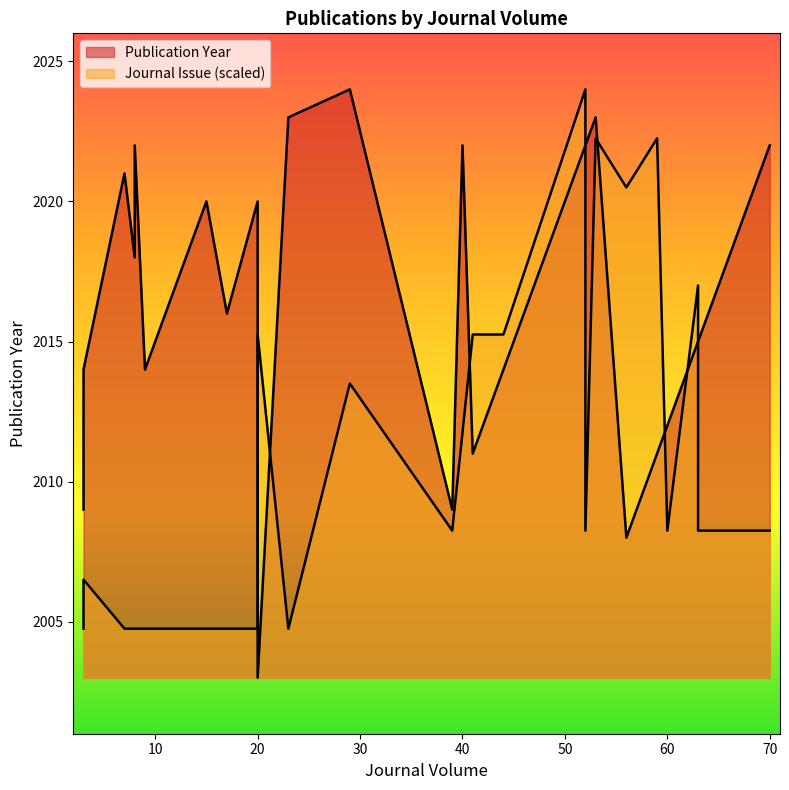

What is the approximate value of Publication Year at 44?

2014